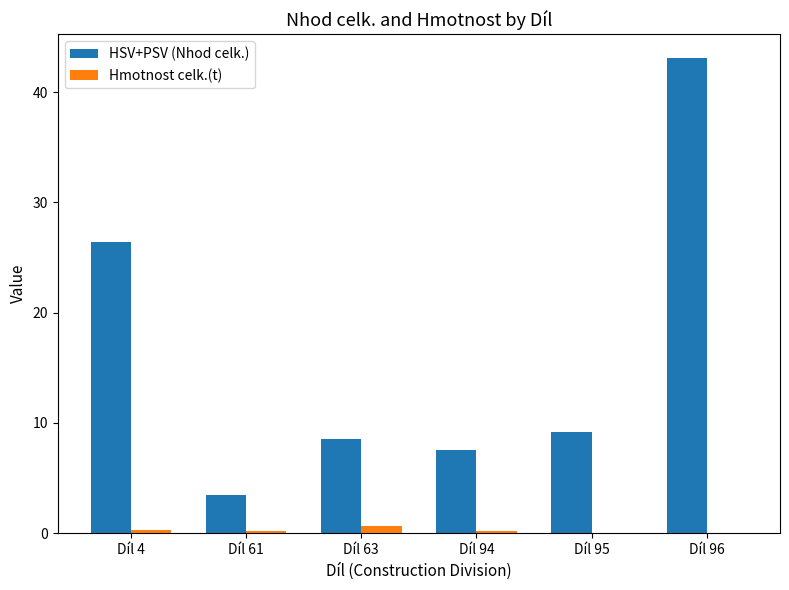

At which category is the sum across all series the highest?

Díl 96